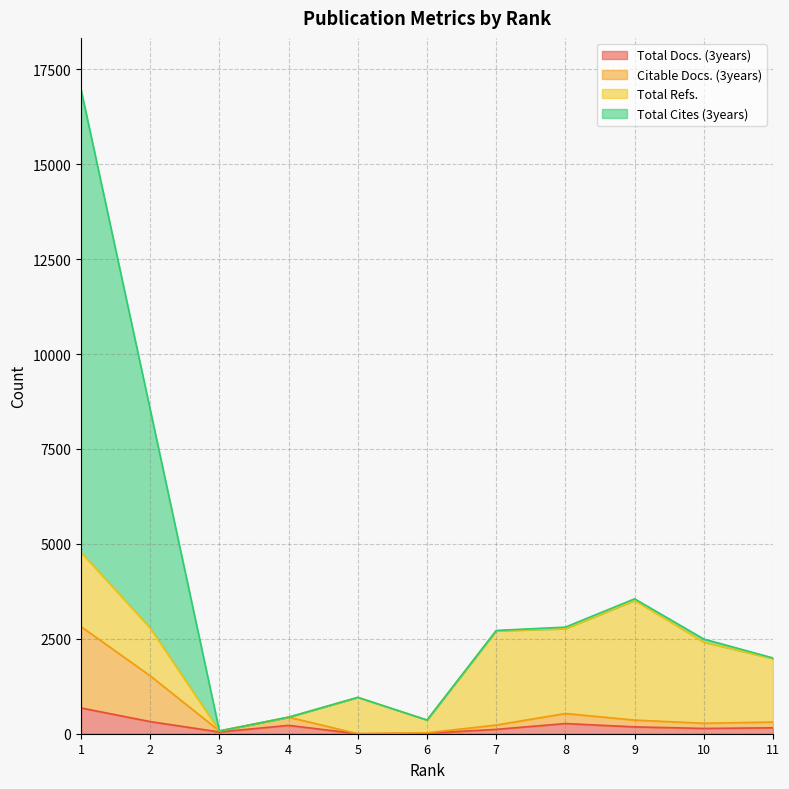

True or false: Total Docs. (3years) has a value of 220 at 4.

True